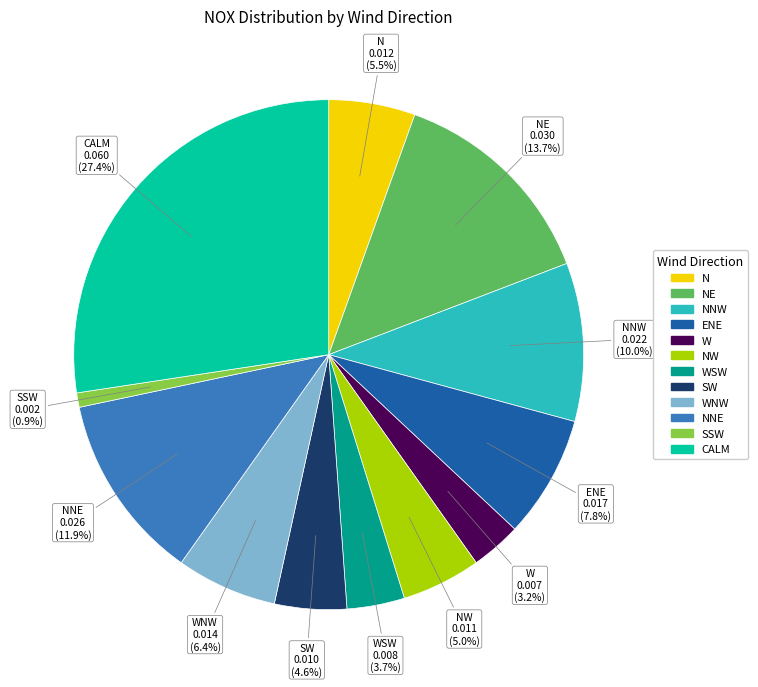

Is there any slice that represents more than half of the pie?

No